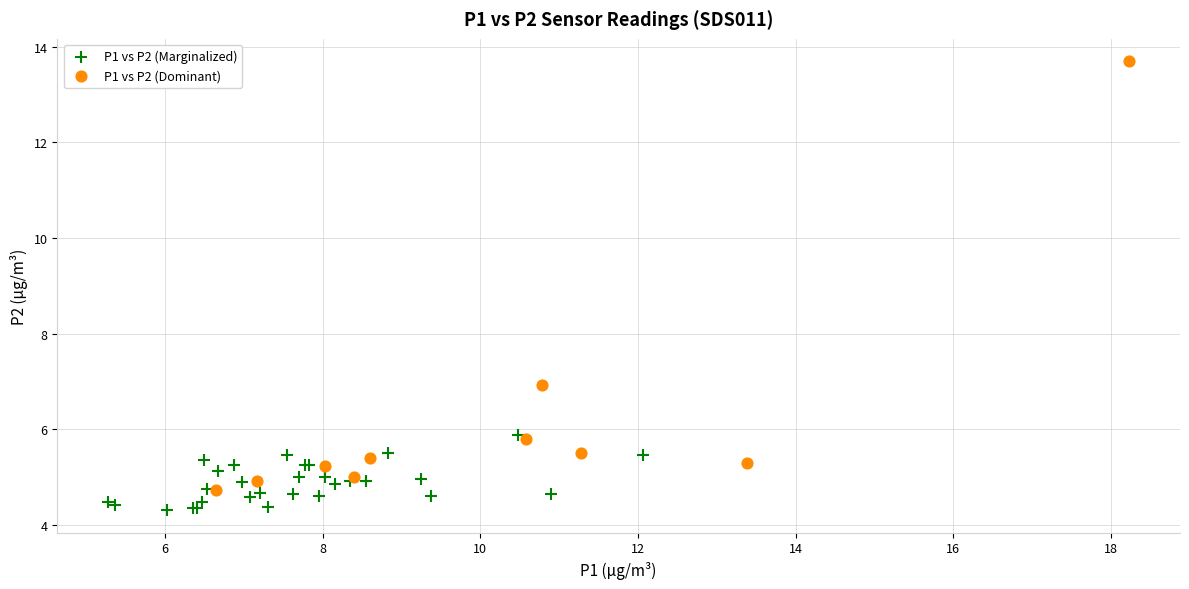

Which series contains the lowest Y value?

P1 vs P2 (Marginalized)